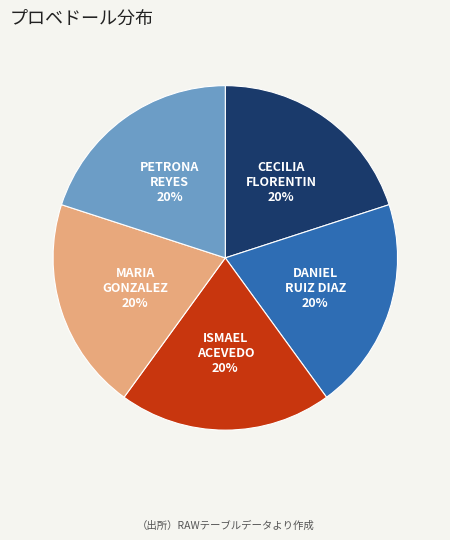

What percentage is the MARIA GONZALEZ slice, to the nearest percent?

20%